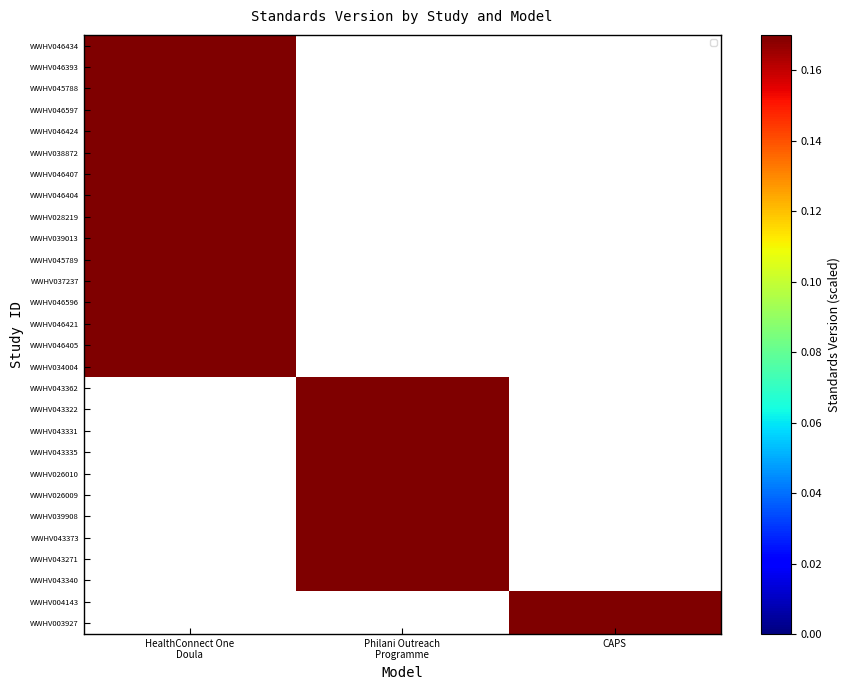

Which category has the highest value across all series?

HealthConnect One
Doula